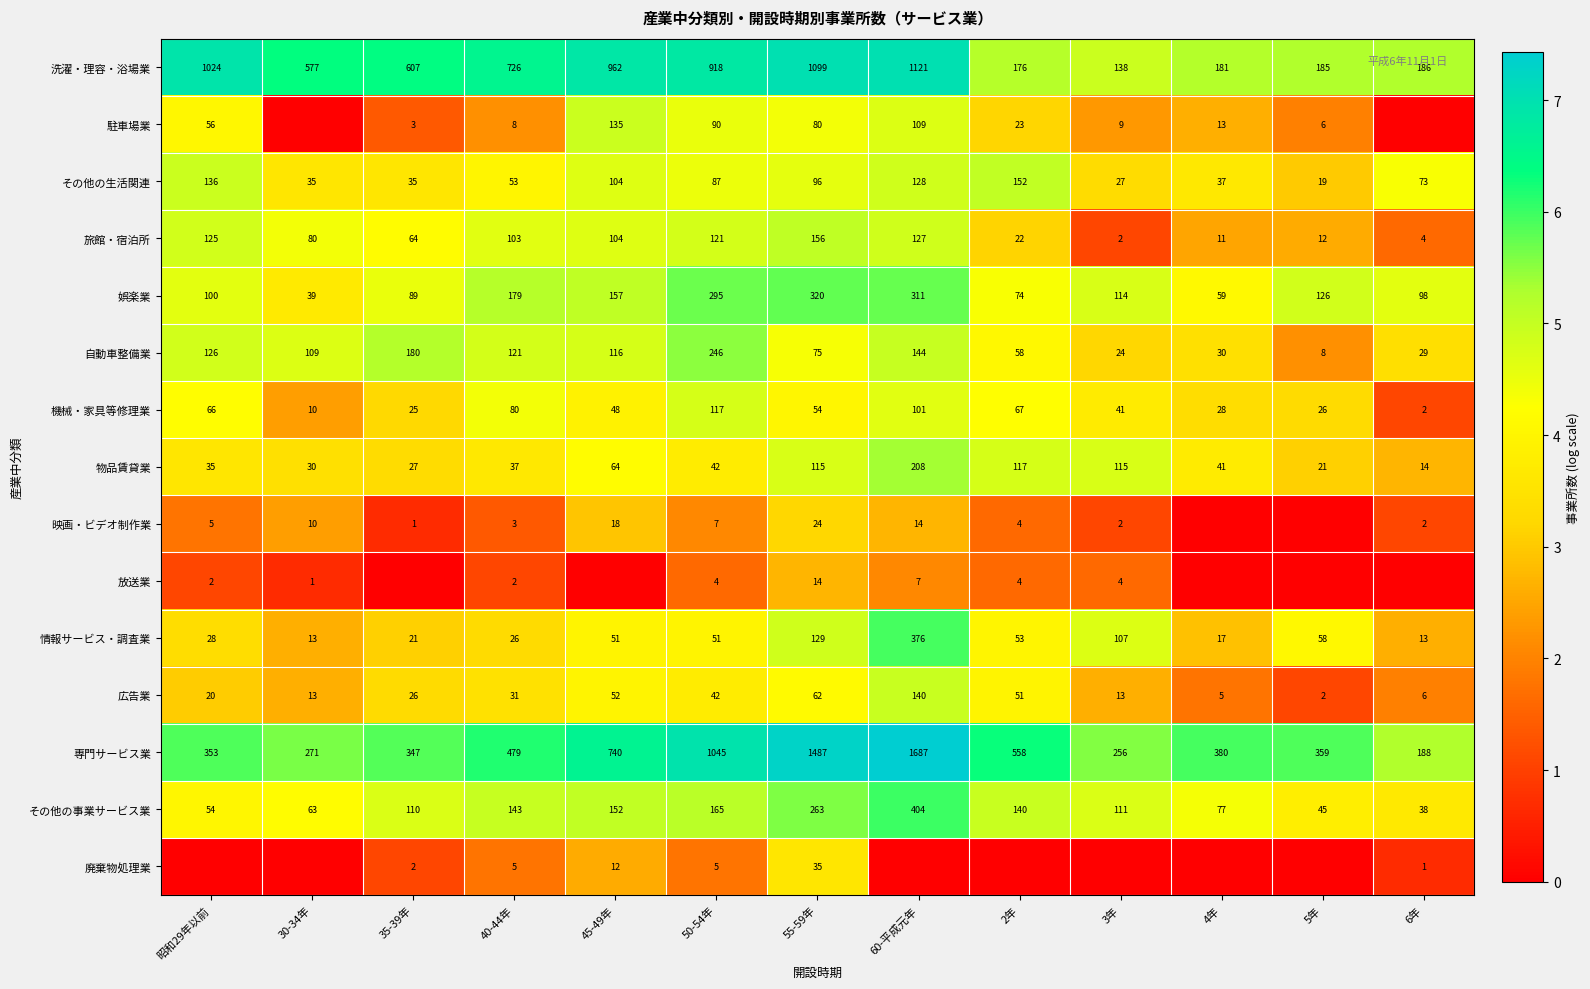

List the labels in order of その他の事業サービス業 value, smallest first.

6年, 5年, 昭和29年以前, 30-34年, 4年, 35-39年, 3年, 2年, 40-44年, 45-49年, 50-54年, 55-59年, 60-平成元年